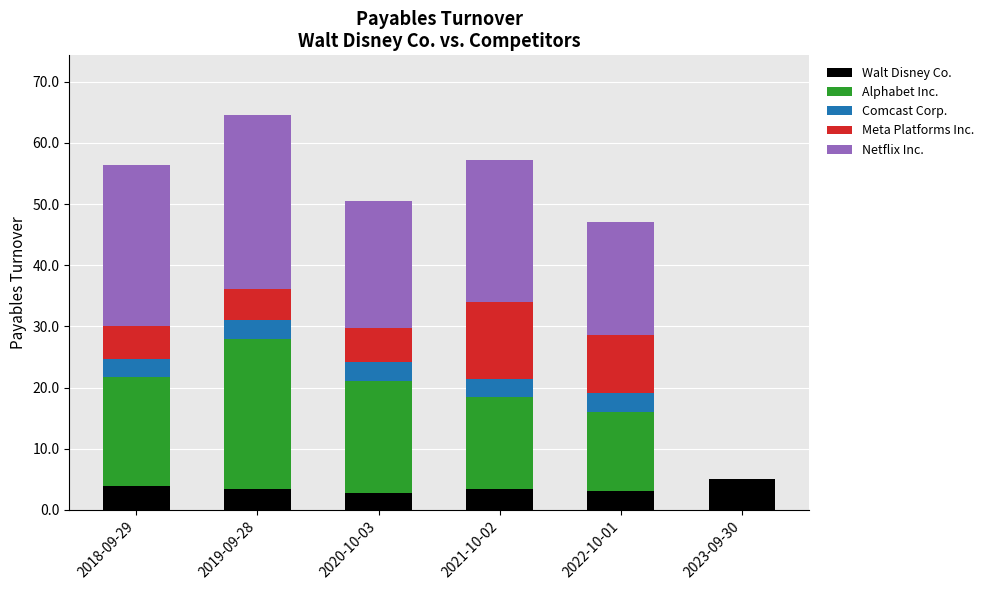

How many categories are shown in the chart?

6